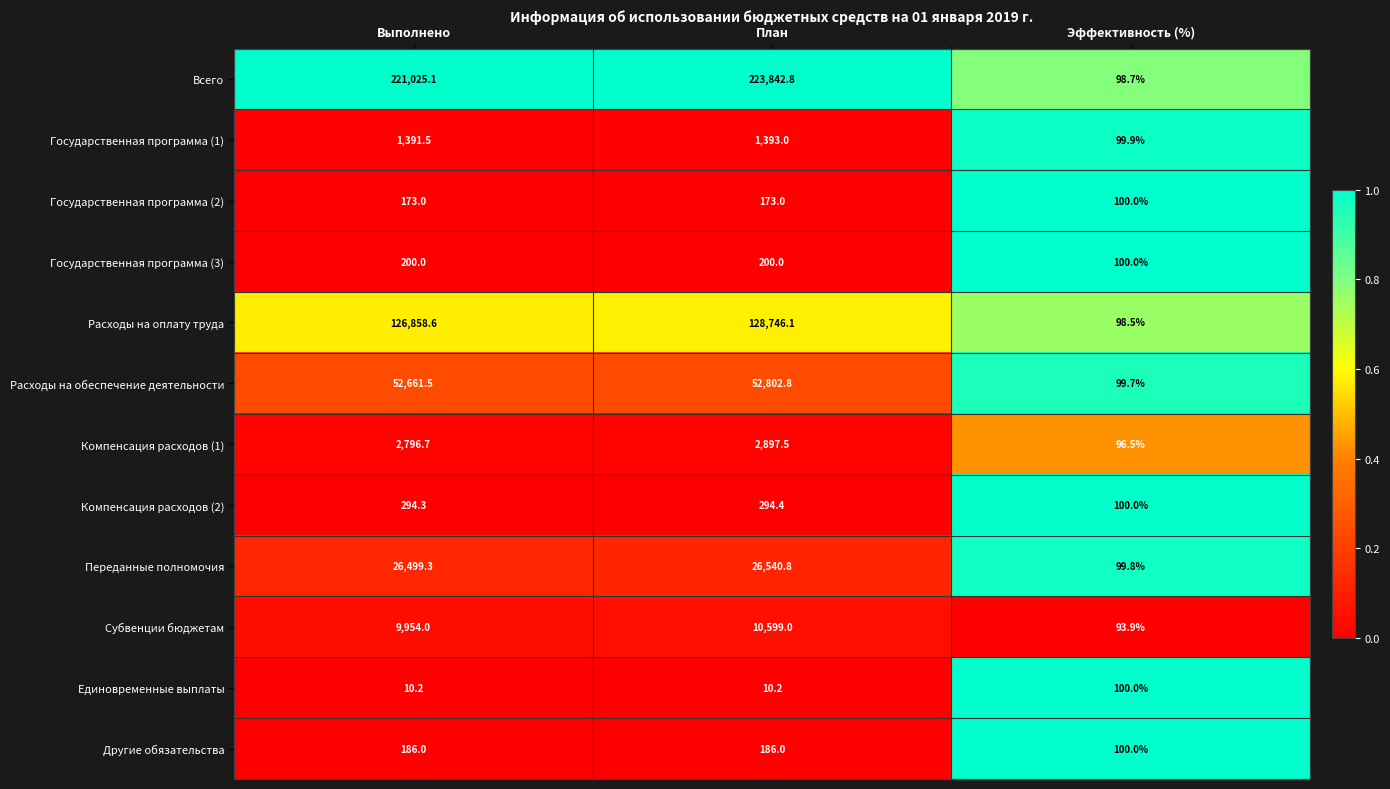

At which category is the sum across all series the highest?

План